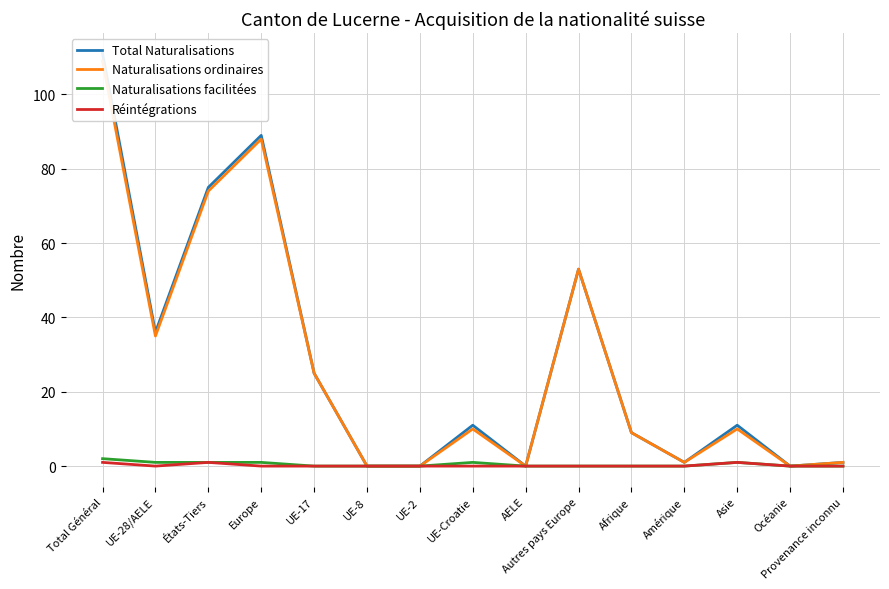

What are all the series names shown in the legend?

Total Naturalisations, Naturalisations ordinaires, Naturalisations facilitées, Réintégrations